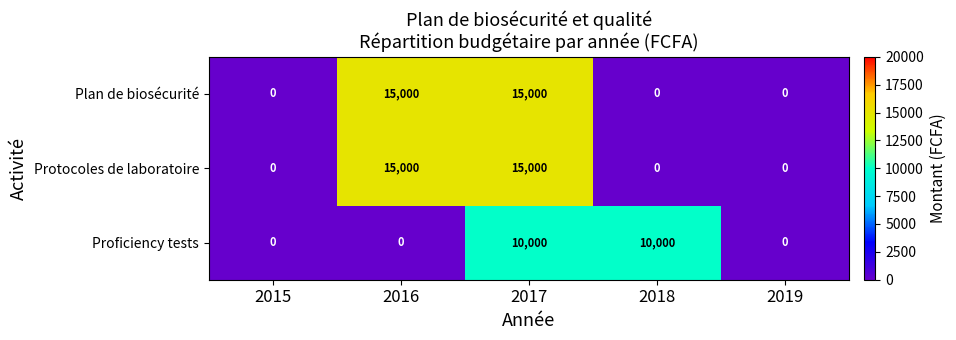

The Proficiency tests series shows 6787 at 2018. True or false?

False